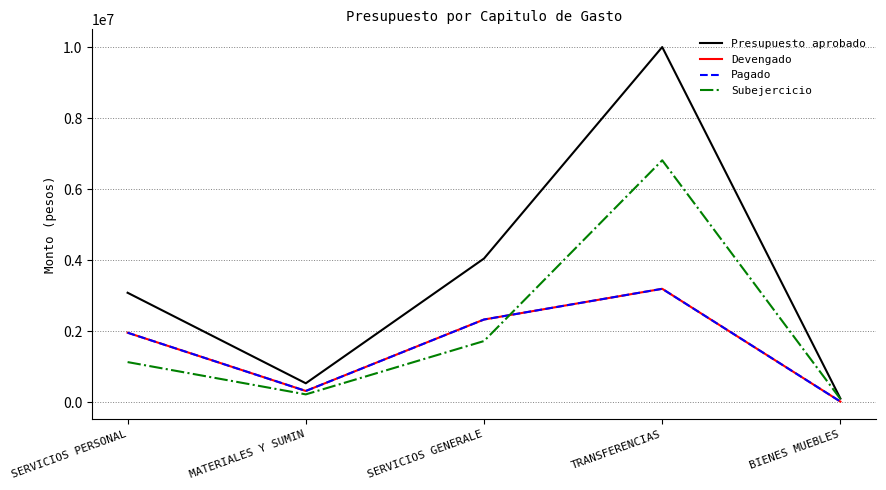

Reading left to right, what are all the values shown in this chart?

Presupuesto aprobado: SERVICIOS PERSONAL=3078861.3	MATERIALES Y SUMIN=528000.0	SERVICIOS GENERALE=4043000.0	TRANSFERENCIAS=10000000.0	BIENES MUEBLES=98538.7
Devengado: SERVICIOS PERSONAL=1953267.0	MATERIALES Y SUMIN=312151.0	SERVICIOS GENERALE=2324680.0	TRANSFERENCIAS=3189882.0	BIENES MUEBLES=12396.0
Pagado: SERVICIOS PERSONAL=1953267.0	MATERIALES Y SUMIN=312151.0	SERVICIOS GENERALE=2324680.0	TRANSFERENCIAS=3189882.0	BIENES MUEBLES=12396.0
Subejercicio: SERVICIOS PERSONAL=1125594.3	MATERIALES Y SUMIN=215849.0	SERVICIOS GENERALE=1718320.0	TRANSFERENCIAS=6810118.0	BIENES MUEBLES=86142.7